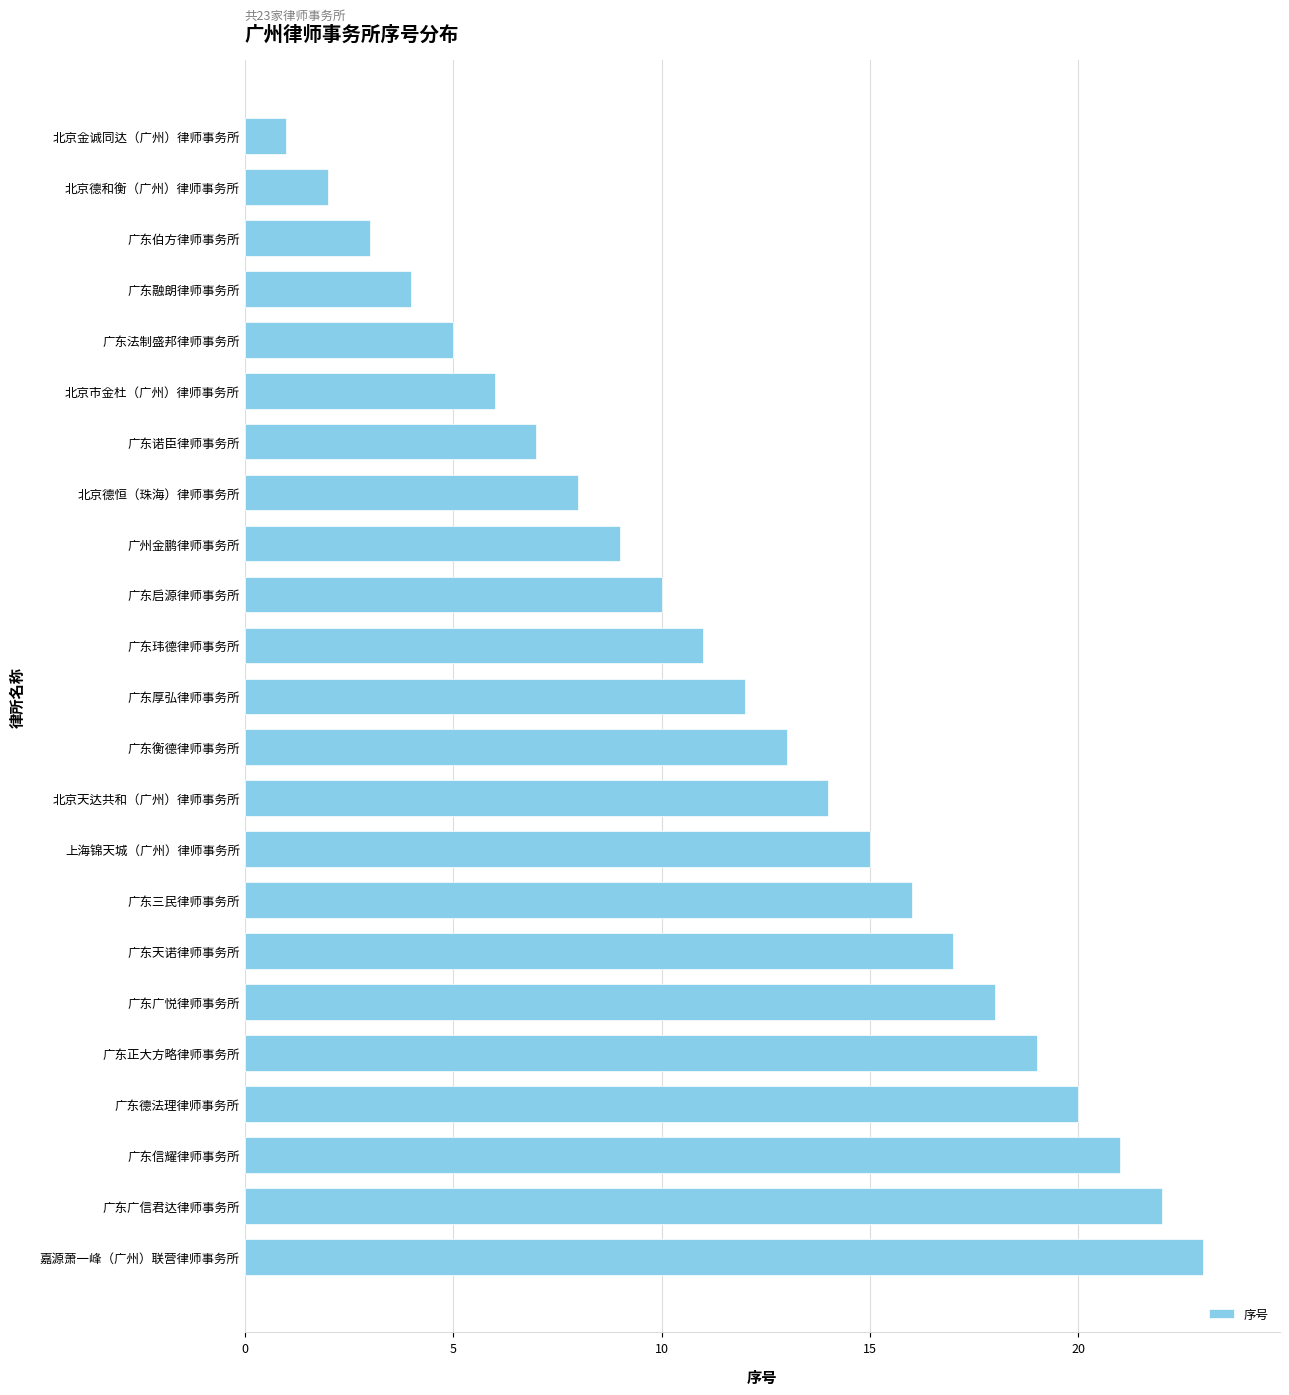

How many categories are shown in the chart?

23